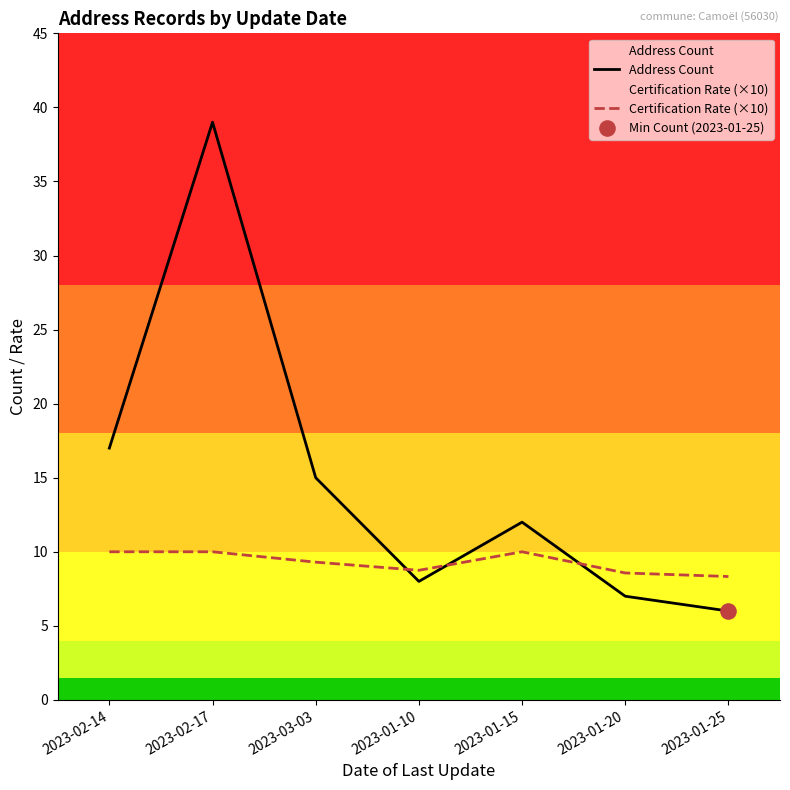

Which series contains the highest Y value?

Address Count